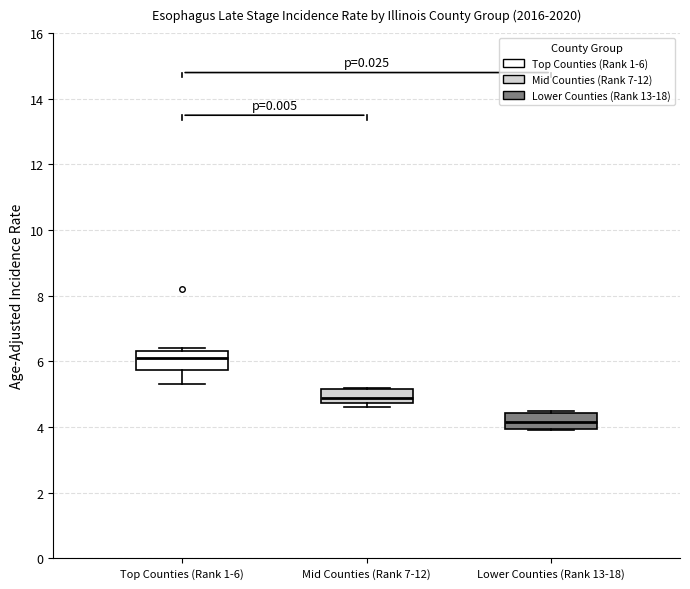

Which box has the highest median line?

Top Counties (Rank 1-6)